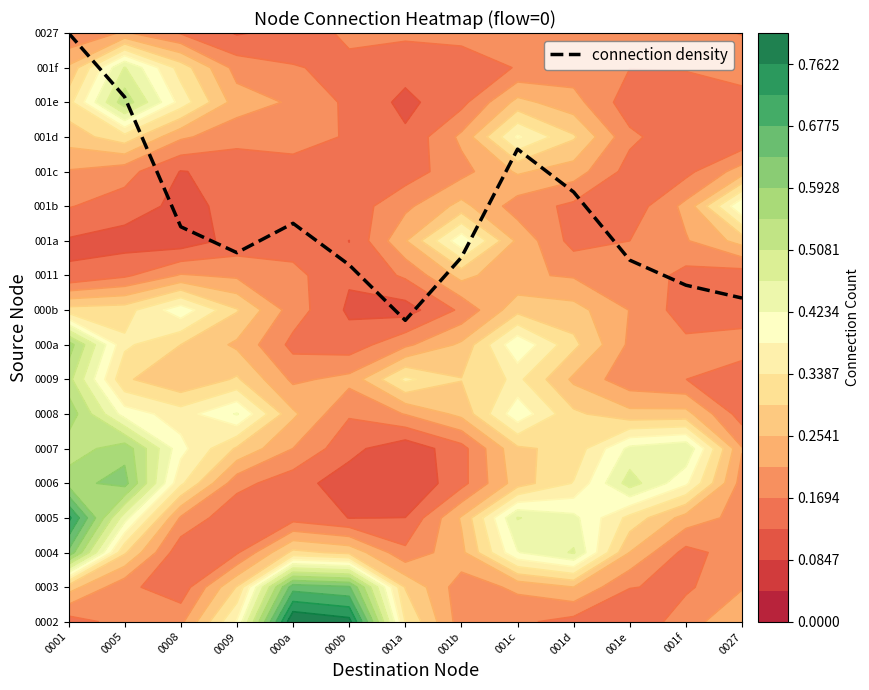

Reading left to right, list all the values displayed in this chart.

17.0	15.2	11.4	10.7	11.5	10.3	8.7	10.5	13.6	12.4	10.4	9.7	9.3